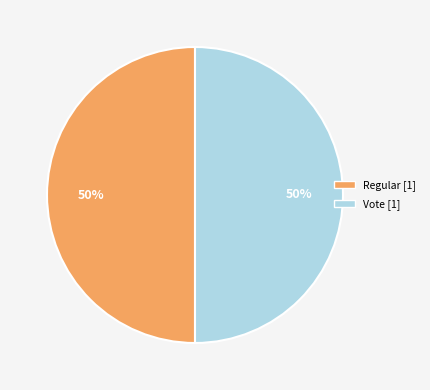

The Vote slice represents 99% of the pie. True or false?

False